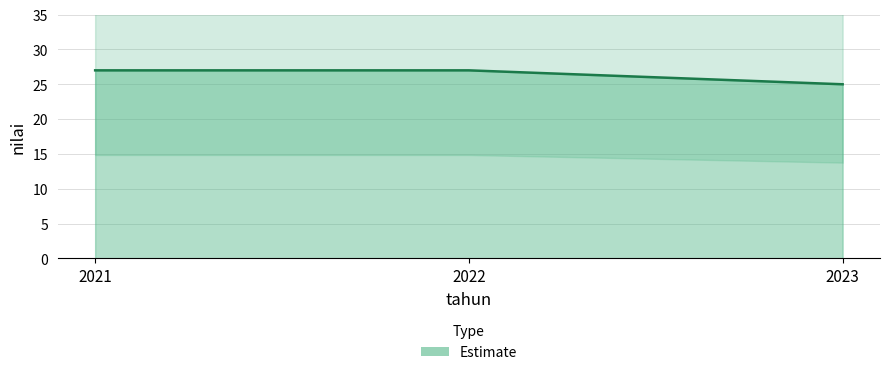

At which category does the chart reach its peak across all series?

2021